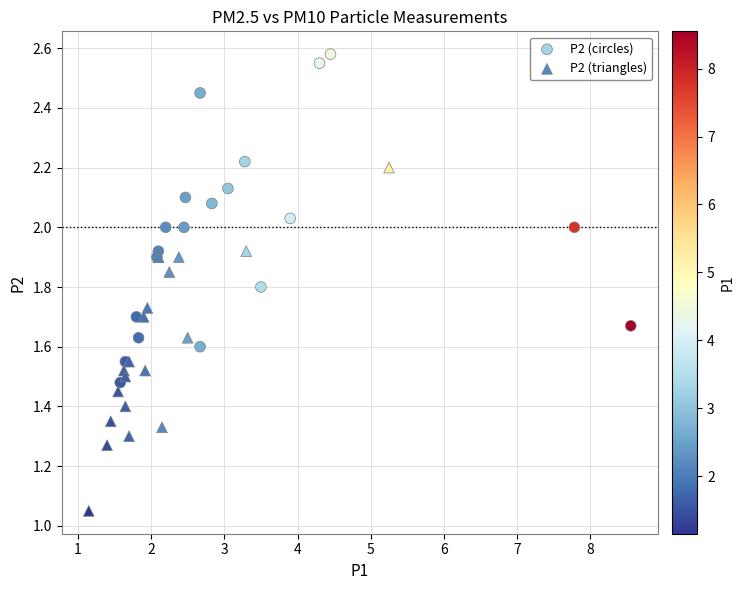

Which series reaches the minimum Y coordinate?

P2 (triangles)